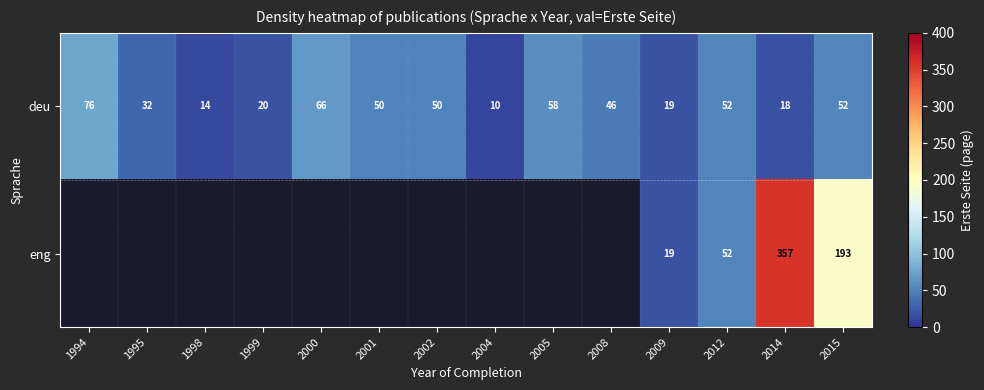

Between 2014 and 2015, which series saw the biggest shift?

eng